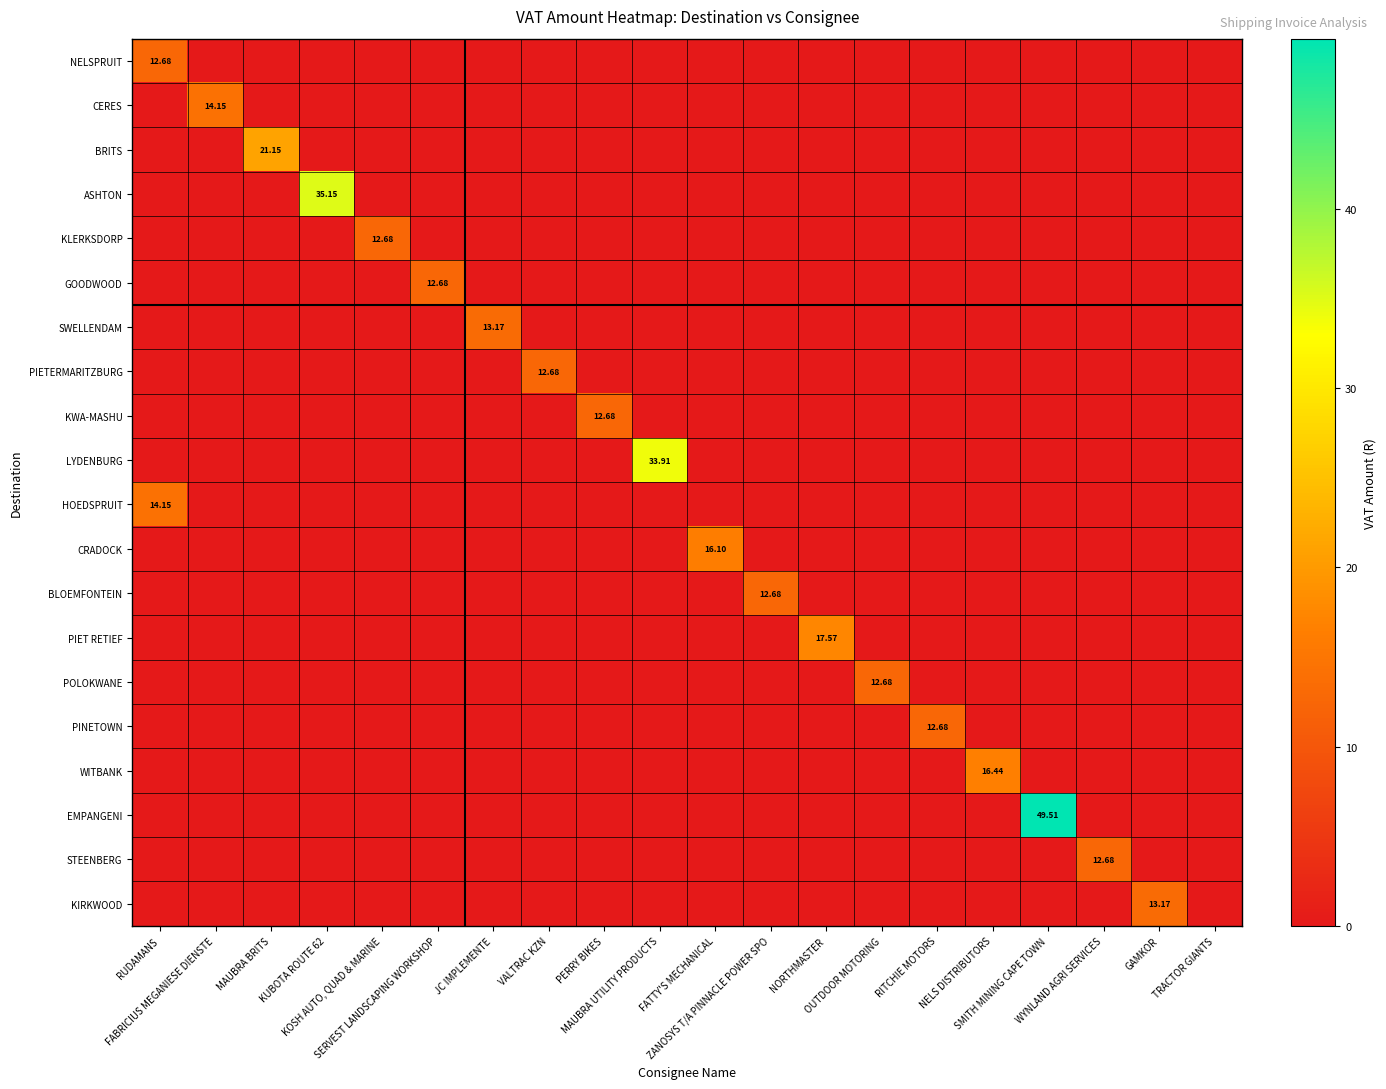

What is the difference between the maximum and minimum values in the CRADOCK series?

16.1